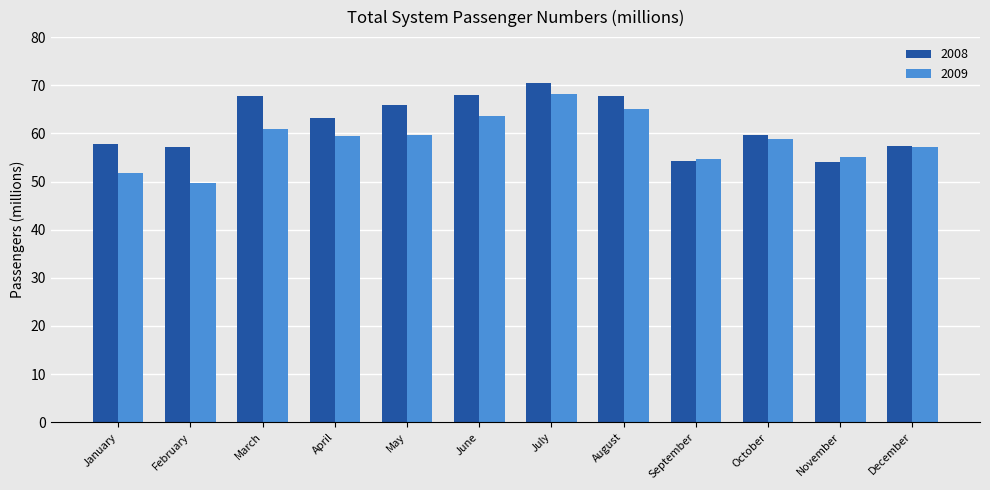

Count the number of data series in this chart.

2